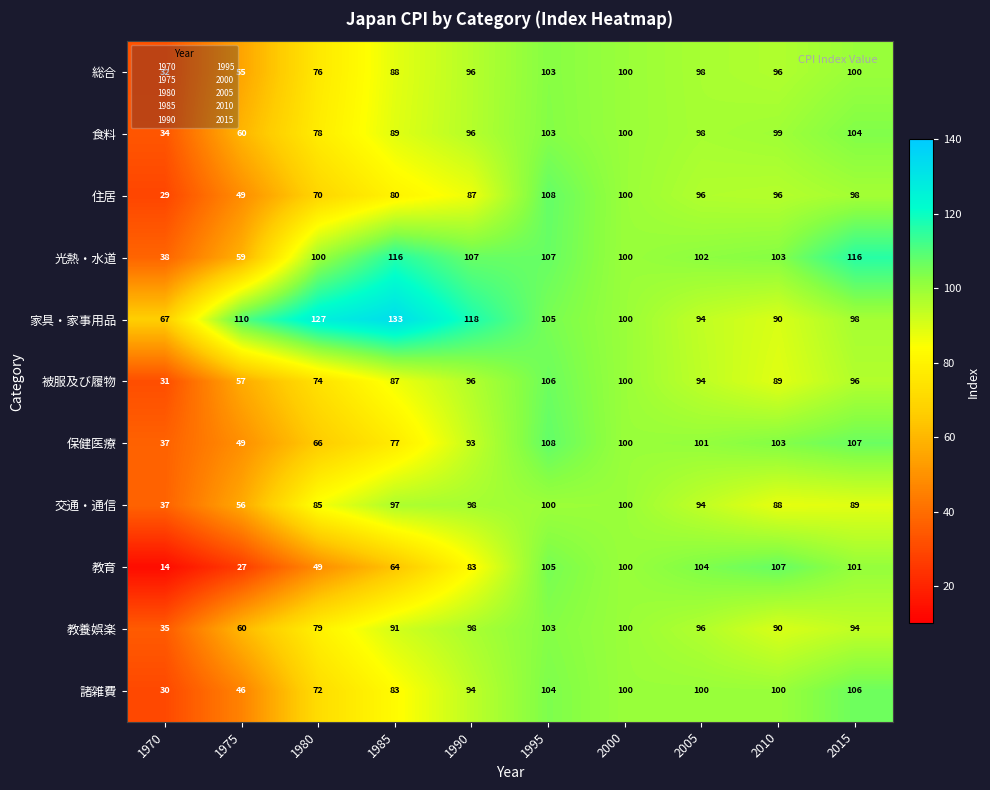

Between 1975 and 1990, which series saw the biggest shift?

教育